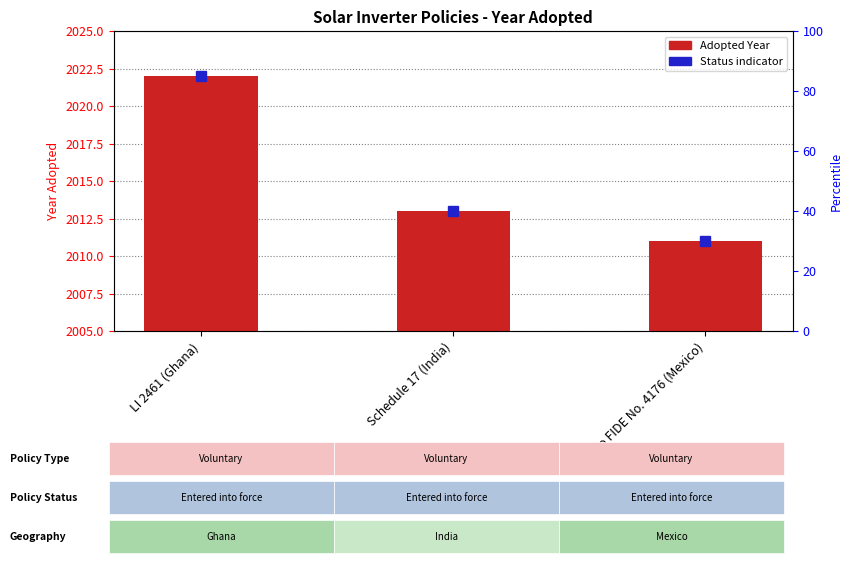

Count the number of values greater than 2013.

1